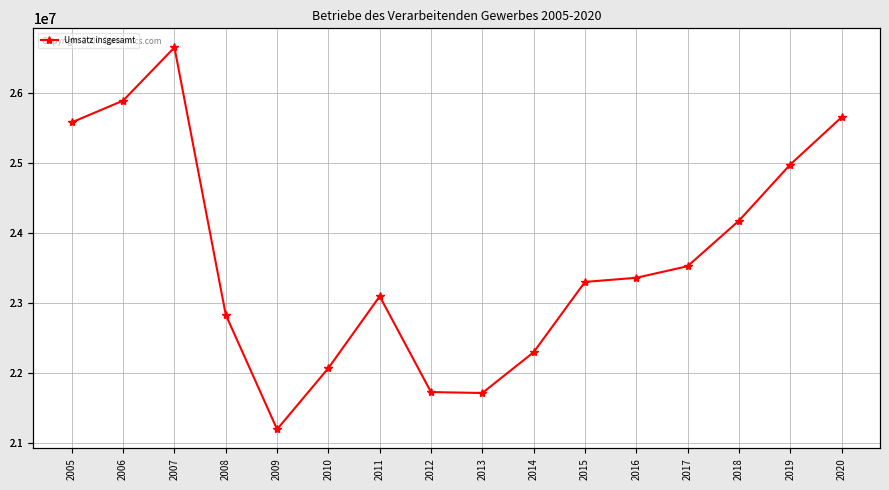

True or false: the data shows 14369087 at 2015.

False